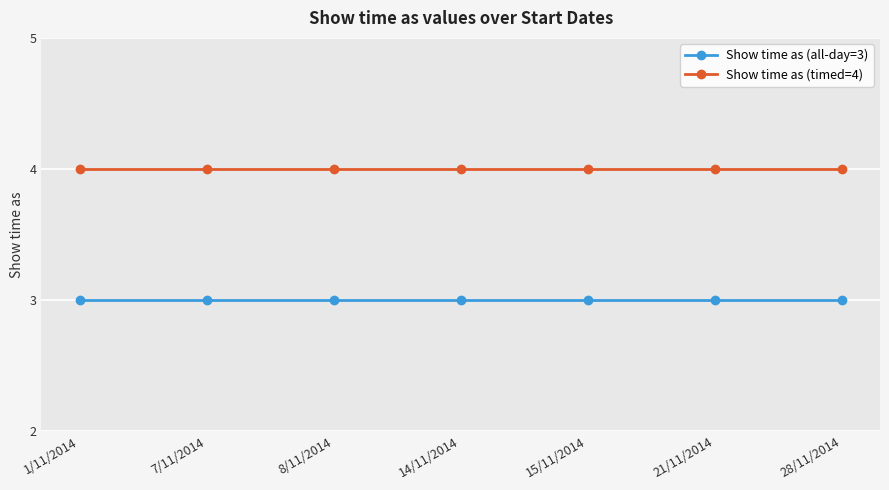

What is the label of the 4th point from the right?

14/11/2014